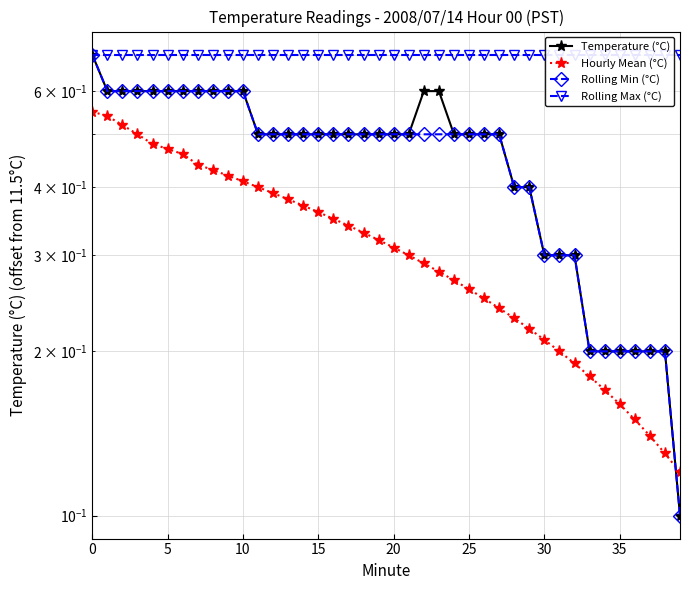

What is the average value of the Temperature (°C) series?

0.5